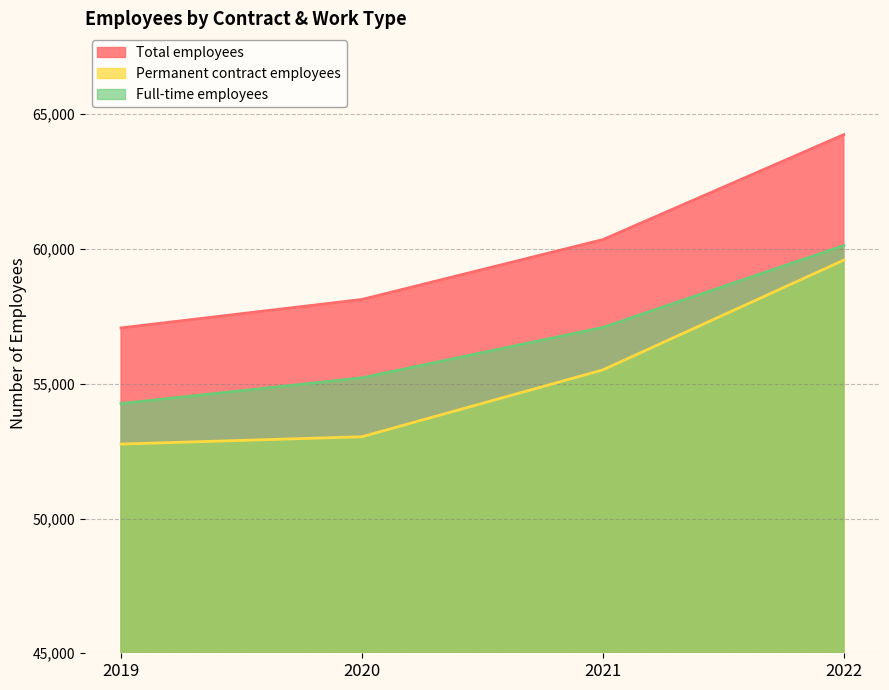

Which category has the highest value in the Total employees series?

2022